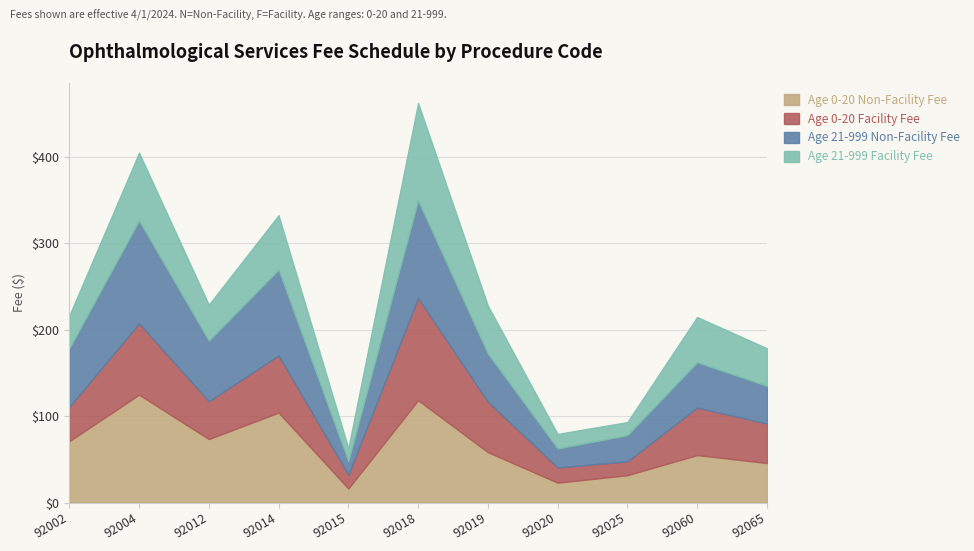

Reading left to right, list all the values displayed in this chart.

Age 0-20 Non-Facility Fee: 92002=71.0	92004=124.9	92012=73.5	92014=104.1	92015=16.3	92018=118.4	92019=58.4	92020=23.0	92025=31.7	92060=55.0	92065=45.8
Age 0-20 Facility Fee: 92002=39.9	92004=82.5	92012=43.8	92014=66.2	92015=16.0	92018=118.4	92019=58.4	92020=17.7	92025=16.0	92060=55.0	92065=45.8
Age 21-999 Non-Facility Fee: 92002=67.6	92004=119.0	92012=70.0	92014=99.2	92015=15.5	92018=112.8	92019=55.6	92020=21.9	92025=30.2	92060=52.4	92065=43.6
Age 21-999 Facility Fee: 92002=38.0	92004=78.6	92012=41.7	92014=63.1	92015=15.2	92018=112.8	92019=55.6	92020=16.8	92025=15.2	92060=52.4	92065=43.6